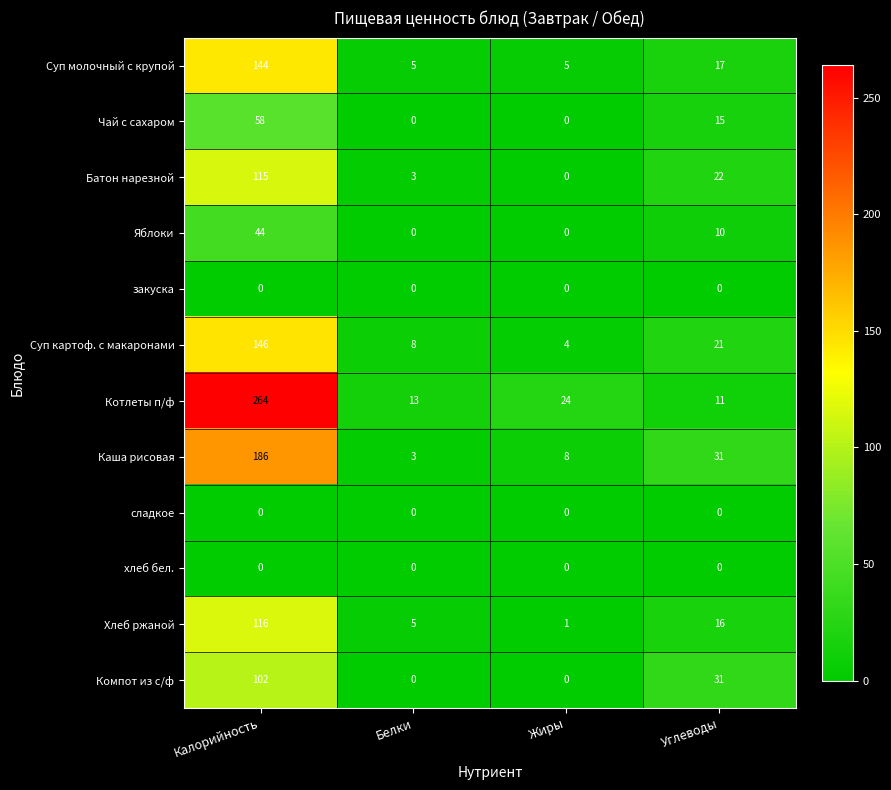

How many distinct data groups are displayed?

12